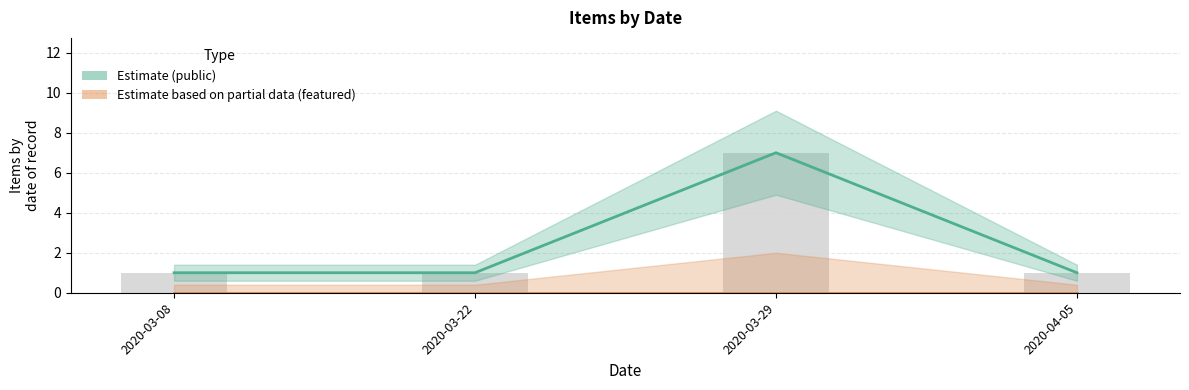

Which category has the lowest value across all series?

2020-03-08